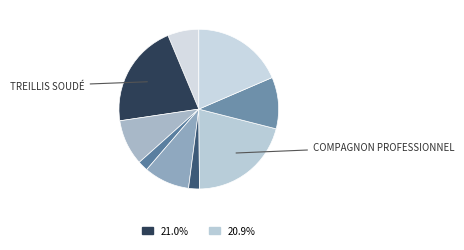

How many slices are in this pie chart?

9